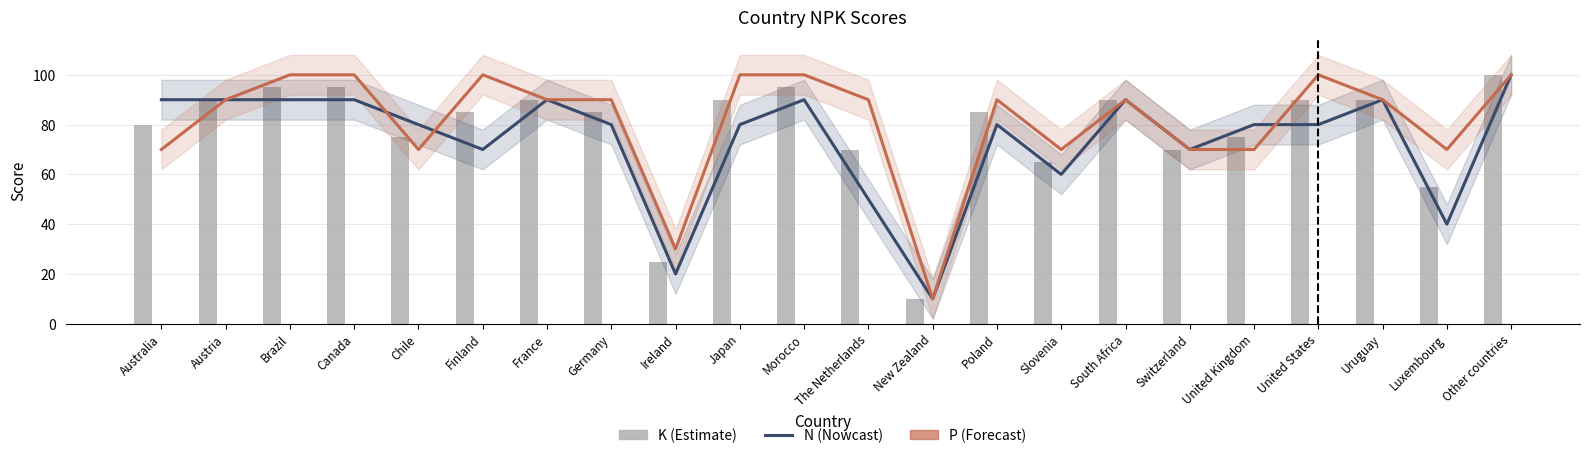

What position from the right is New Zealand?

10